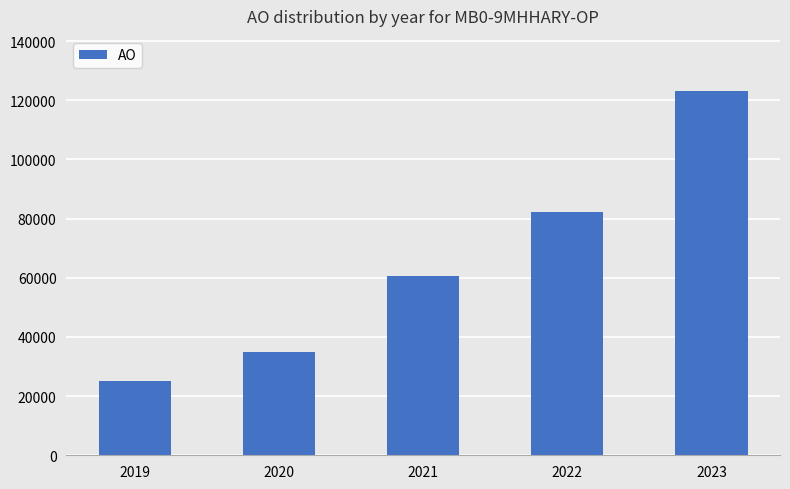

List the labels in order of value, largest first.

2023, 2022, 2021, 2020, 2019